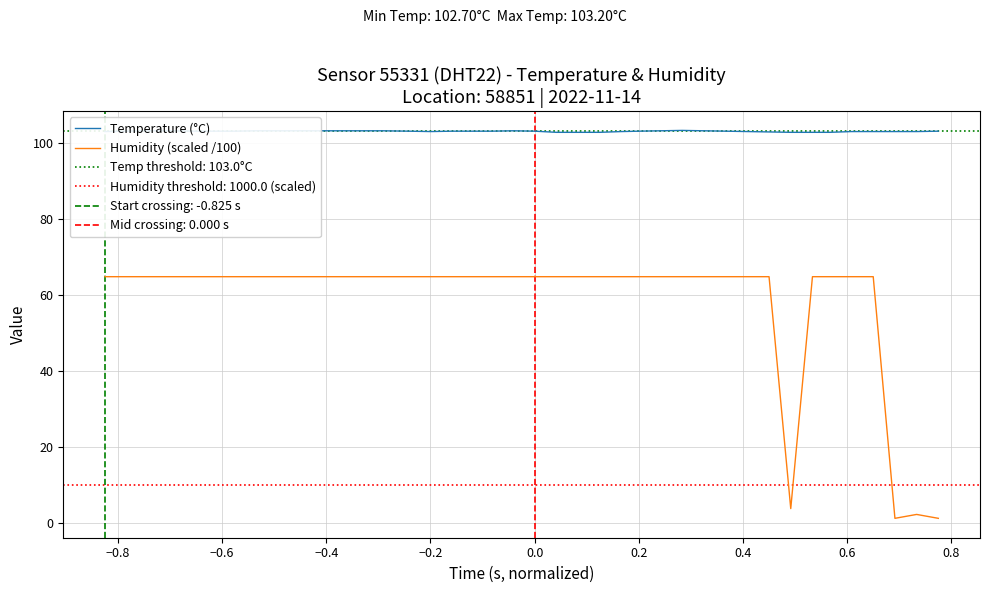

Which series has the largest total across all categories?

Temperature (°C)